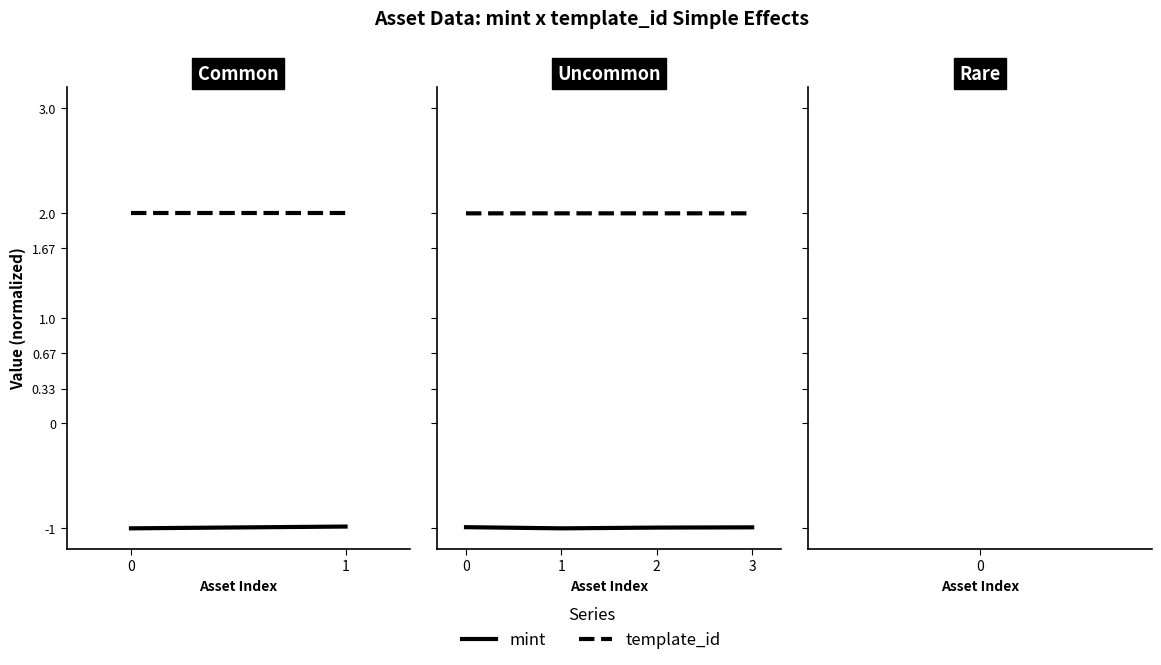

Is this an area chart (filled region under the line)?

No